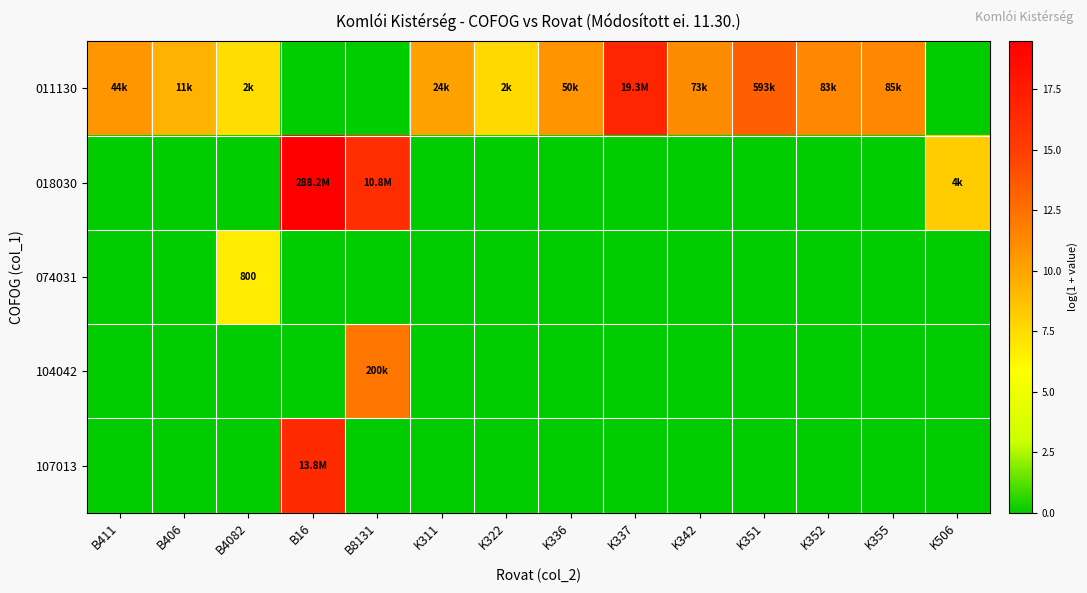

Count the 074031 values in the range 0 to 1.

13